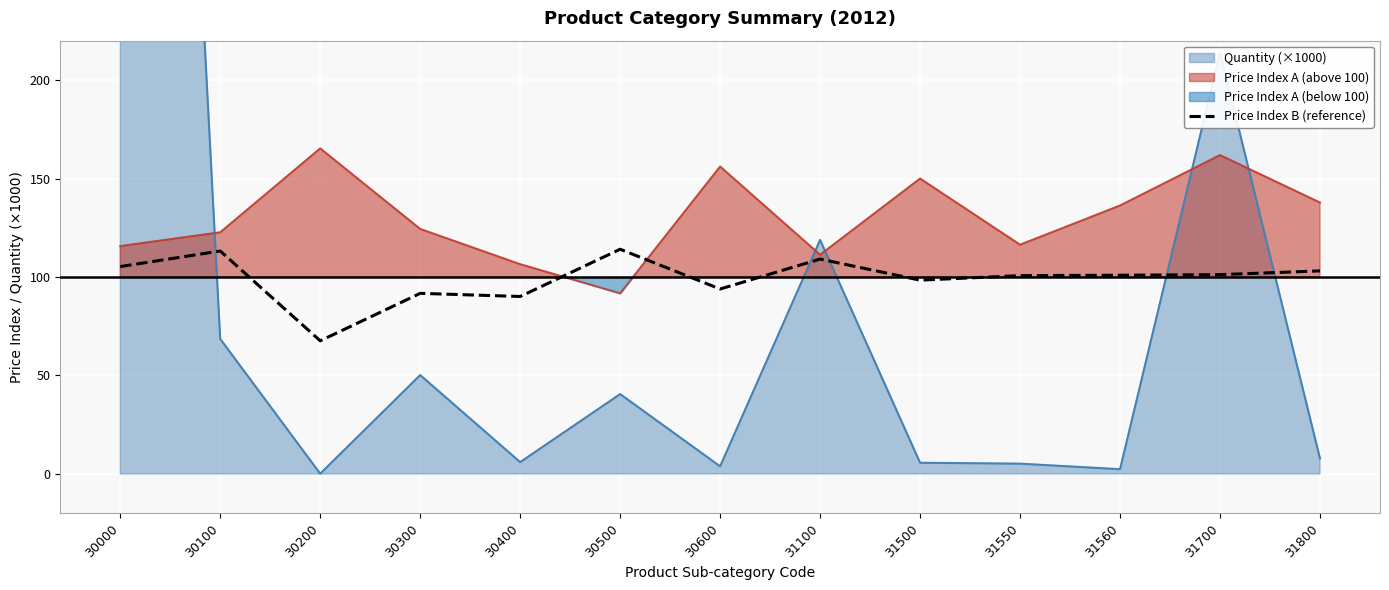

The chart shows a value of 67.6 at 30200. True or false?

True